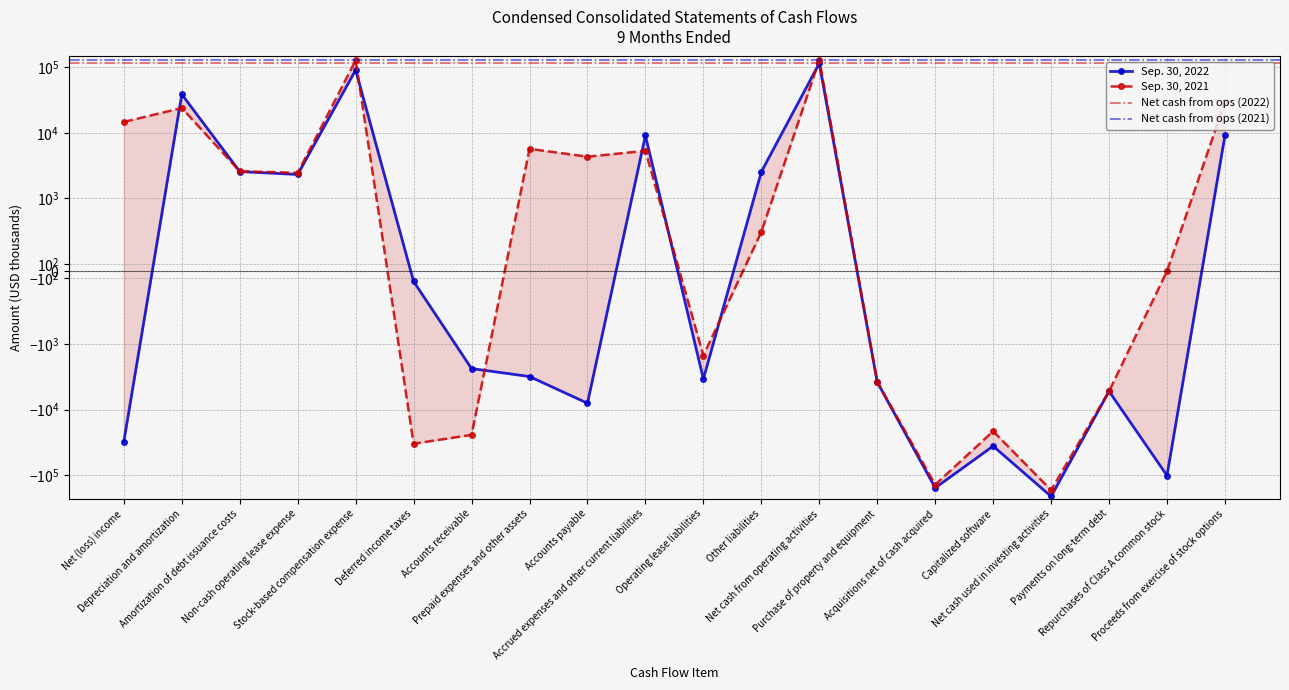

Reading left to right, extract all data points from this chart.

Sep. 30, 2022: -30856	38644	2562	2314	90820	-141	-2370	-3137	-8011	9097	-3415	2537	114901	-3817	-156853	-36107	-211784	-5272	-101721	9110
Sep. 30, 2021: 14660	23891	2586	2451	127182	-33217	-24380	5696	4322	5311	-1501	538	128969	-3764	-140268	-21434	-169474	-5272	0	29715